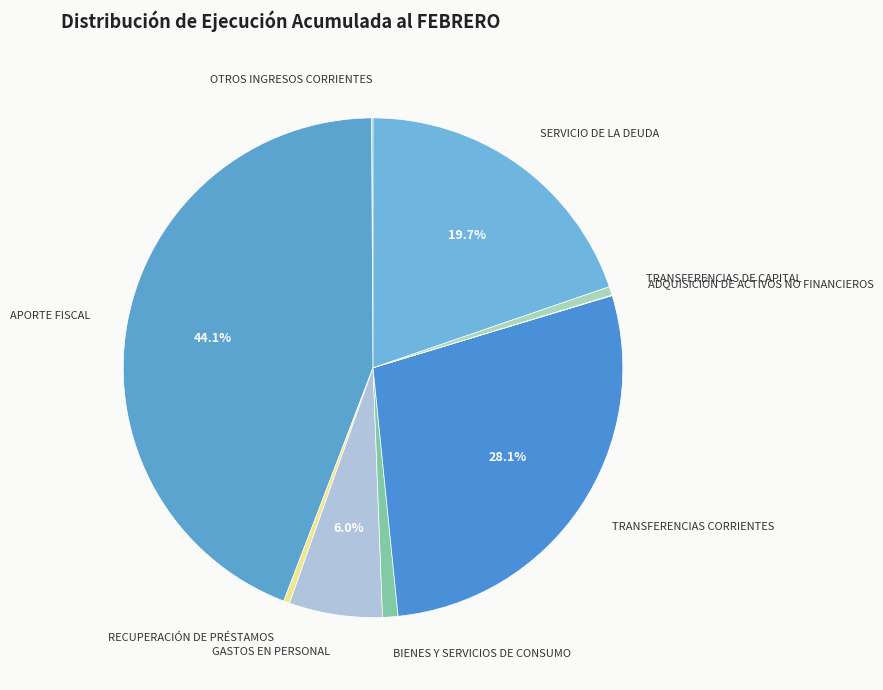

Is there a majority slice in this chart?

No